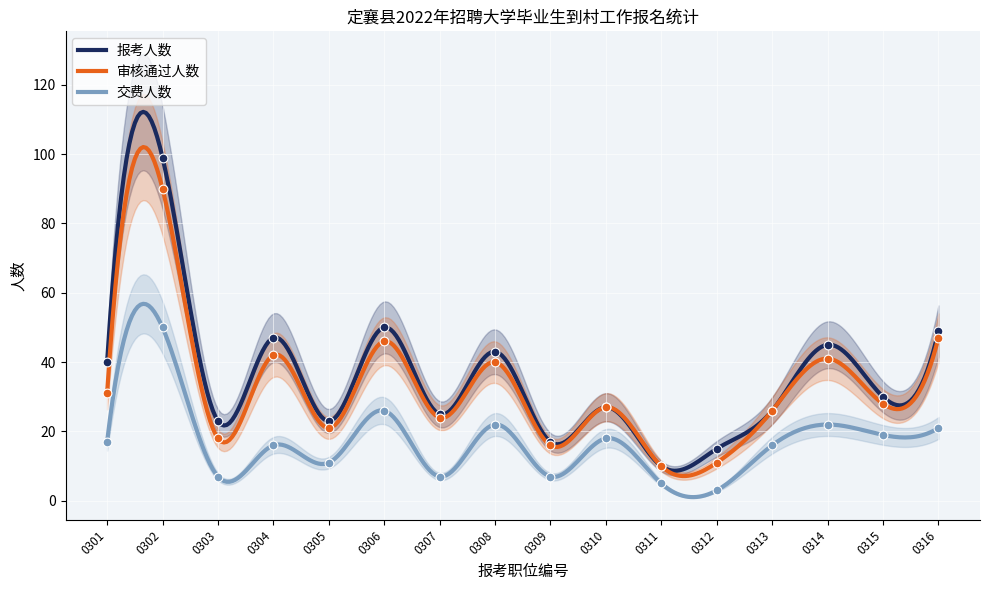

What is the total value across all series at 0309?

40